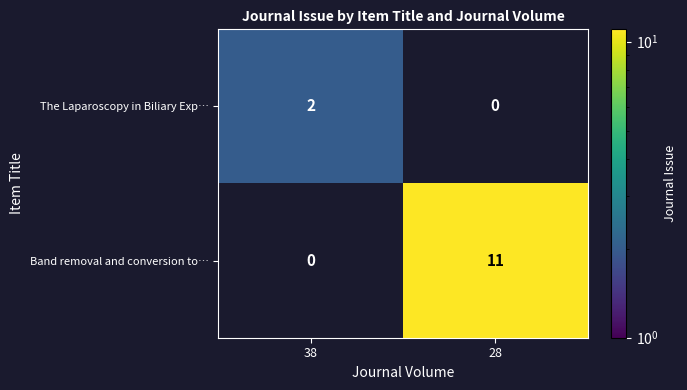

Between 38 and 28, which is larger?

28